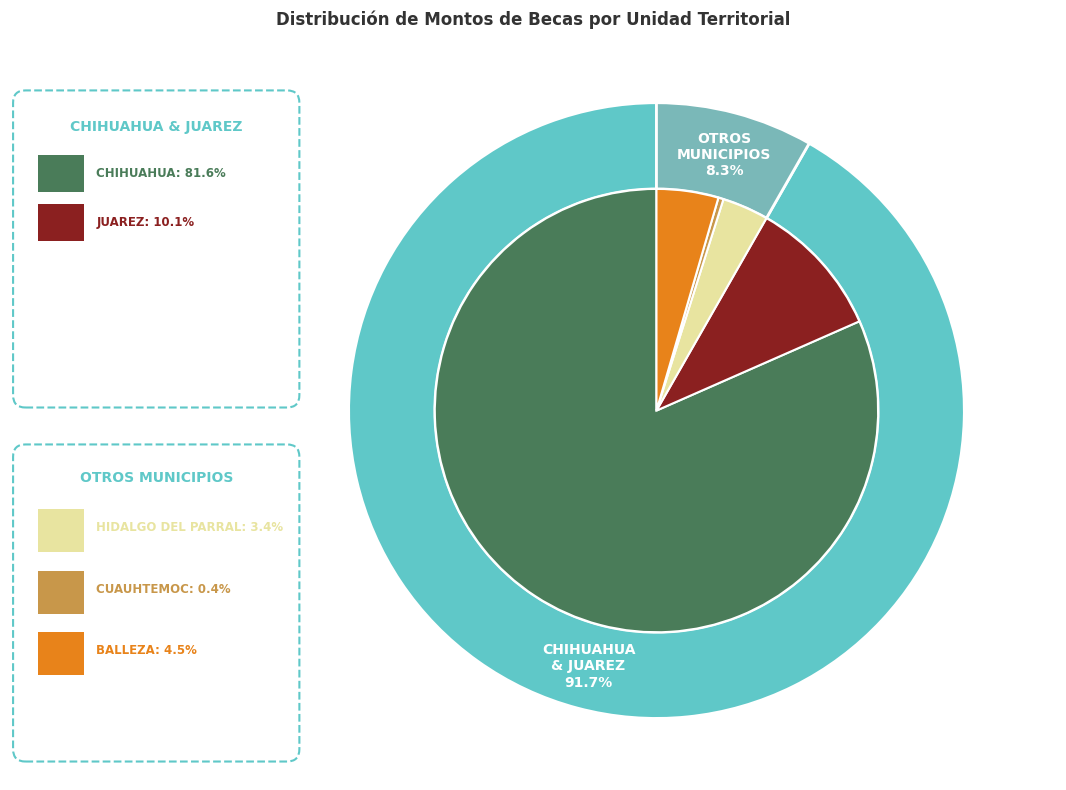

Does CHIHUAHUA represent more than half of the total?

Yes